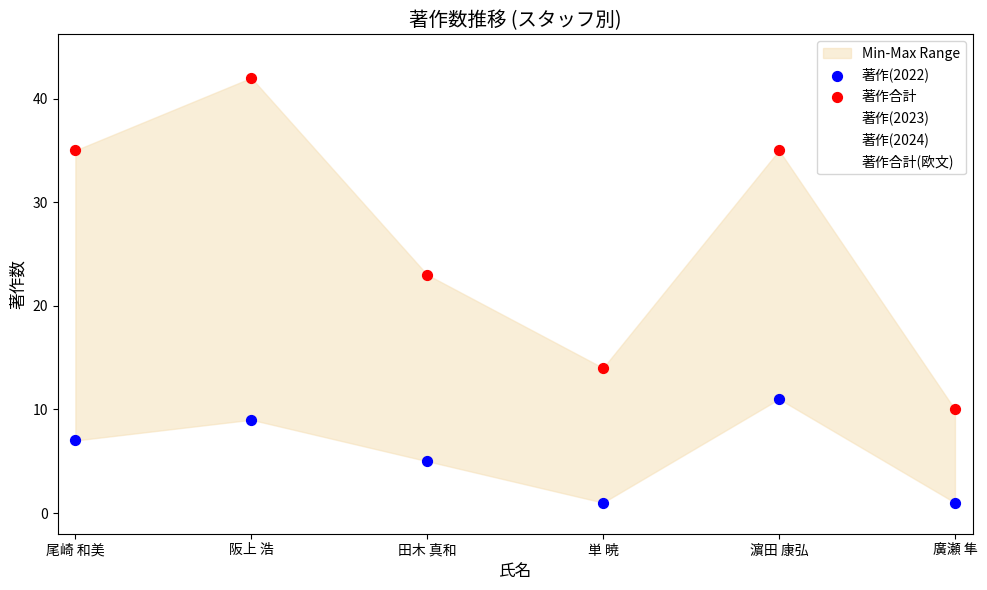

What are all the series names shown in the legend?

著作(2023), 著作(2024), 著作合計(欧文), 著作(2022), 著作合計